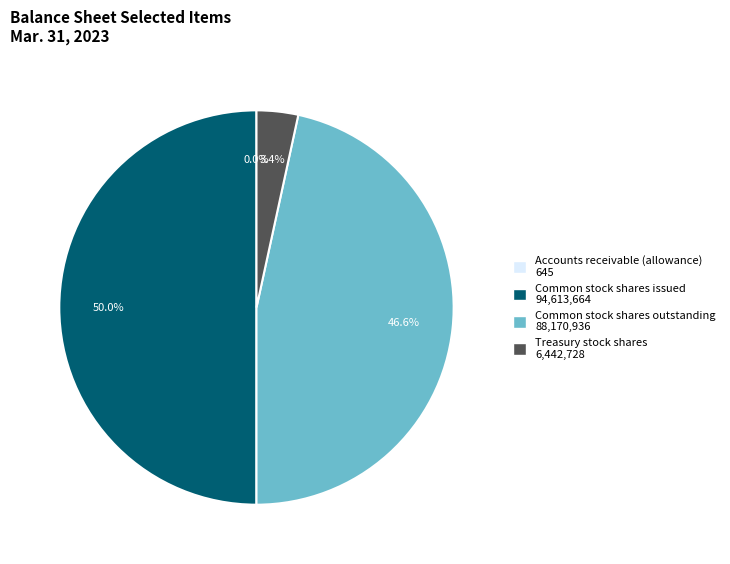

Does Common stock shares outstanding account for over 50% of the chart?

No